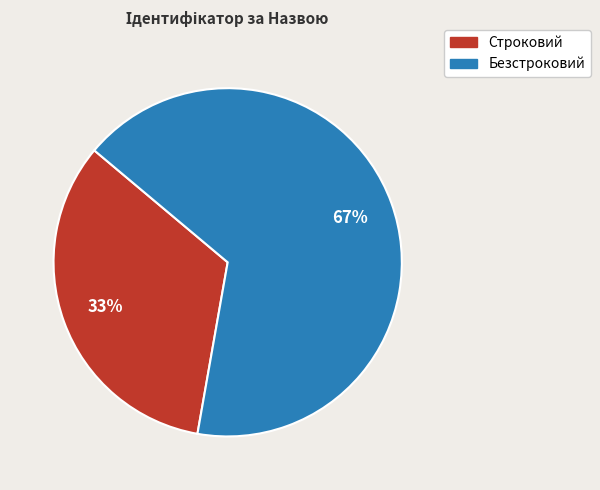

True or false: Строковий accounts for 33% of the total.

True